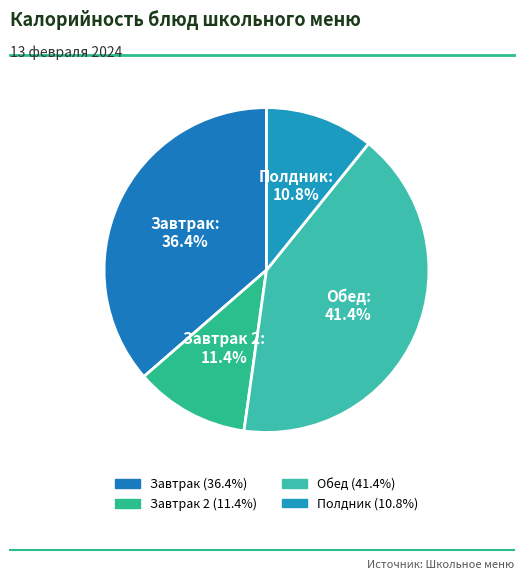

How many segments does this pie chart have?

4